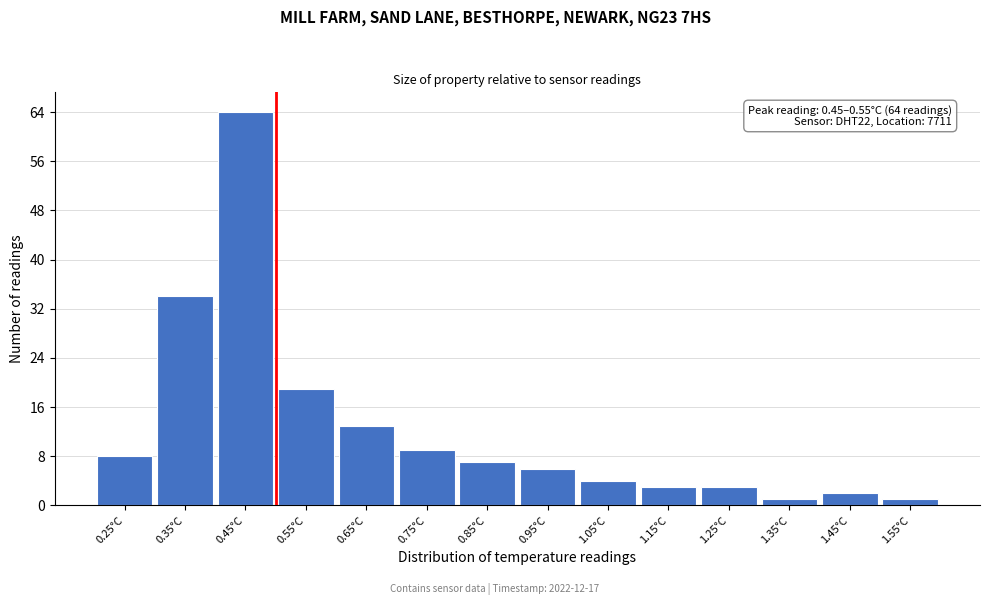

Reading right to left, what are all the values shown in this chart?

1.55°C=1	1.45°C=2	1.35°C=1	1.25°C=3	1.15°C=3	1.05°C=4	0.95°C=6	0.85°C=7	0.75°C=9	0.65°C=13	0.55°C=19	0.45°C=64	0.35°C=34	0.25°C=8